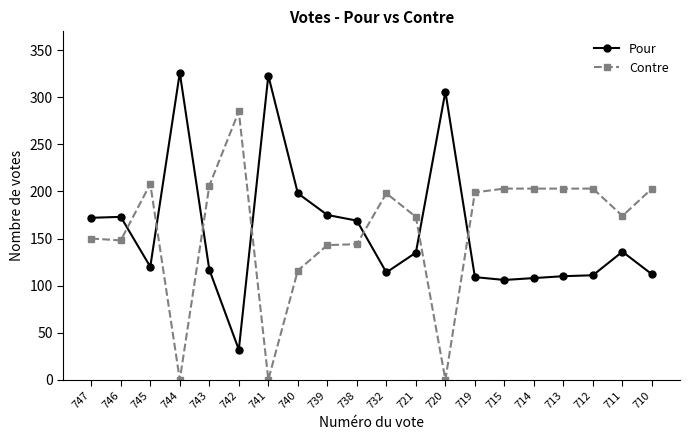

Which category has the highest value across all series?

744